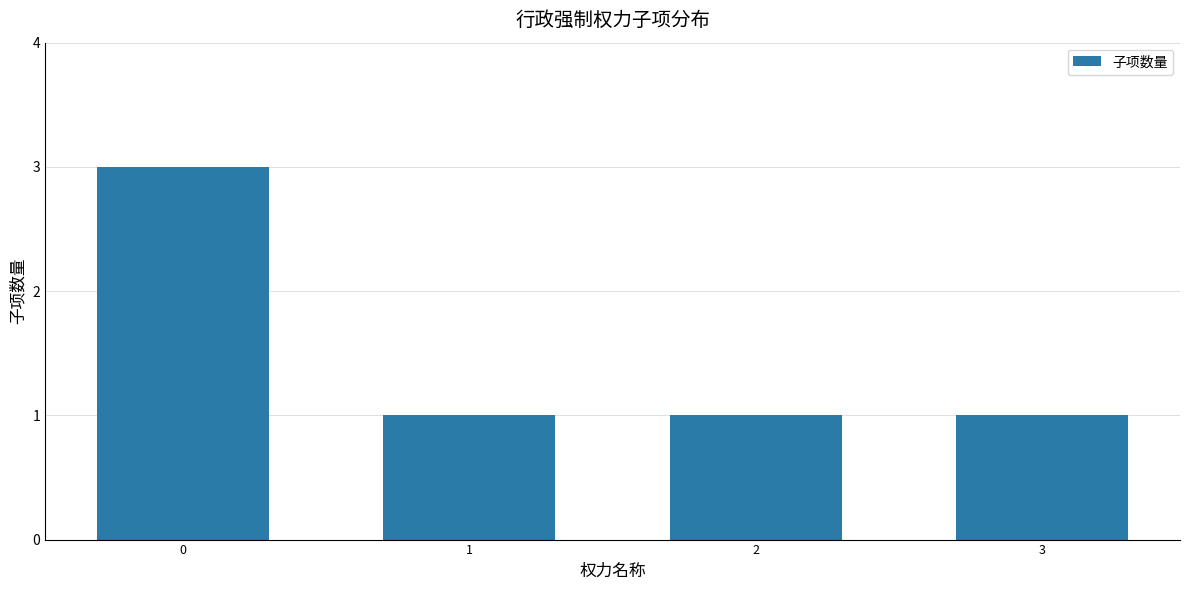

What is the sum of all values?

6